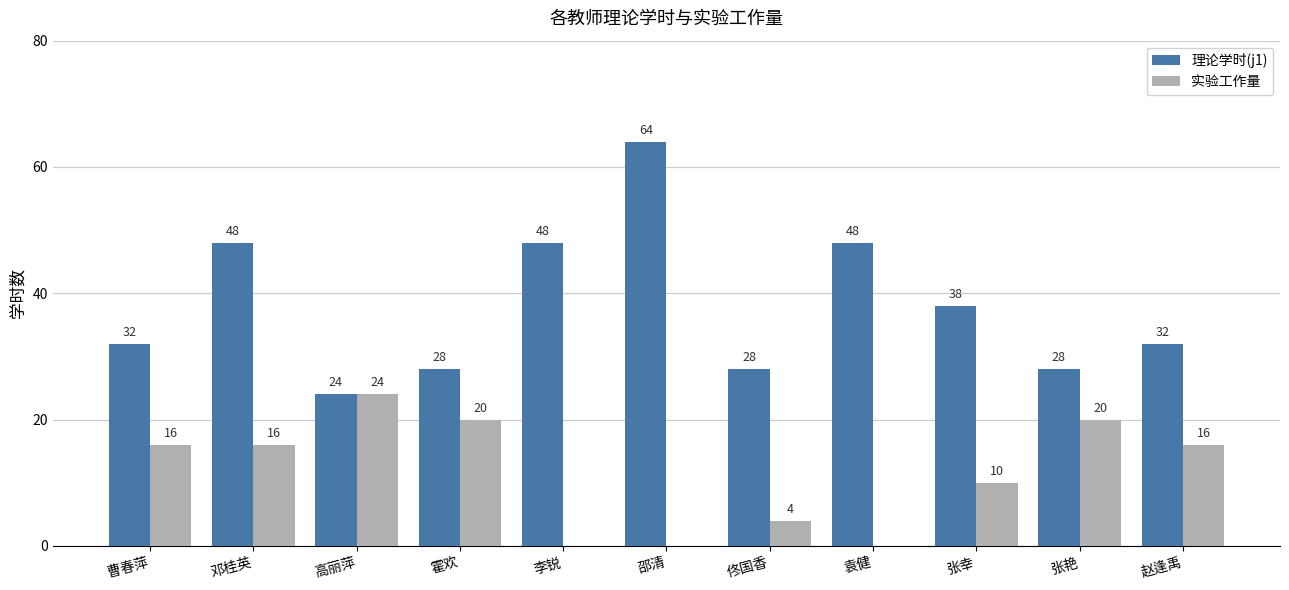

Which series has the largest range (max minus min)?

理论学时(j1)